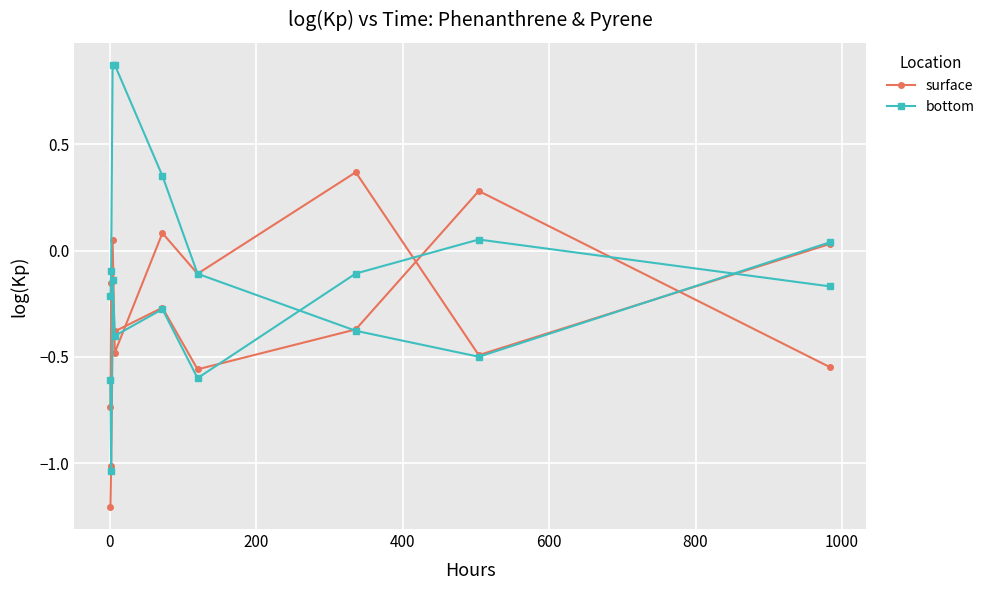

At 0, list the series in order from largest to smallest.

surface, bottom